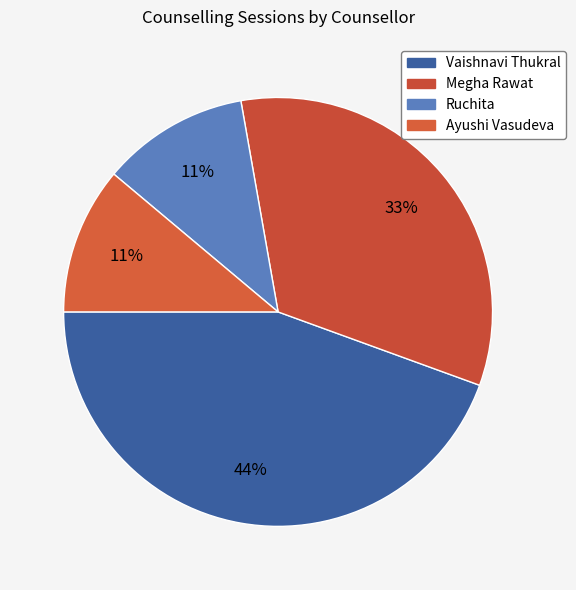

True or false: Ruchita accounts for 17% of the total.

False